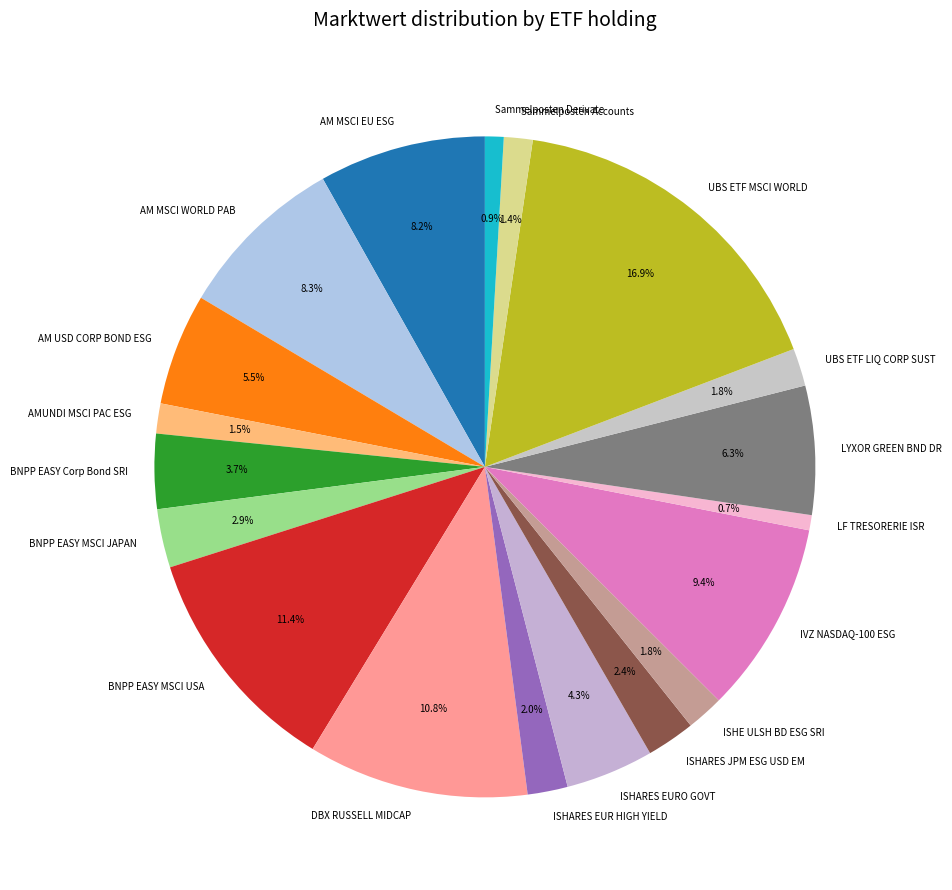

To the nearest percent, what is the difference between the UBS ETF MSCI WORLD and IVZ NASDAQ-100 ESG slice percentages?

7%